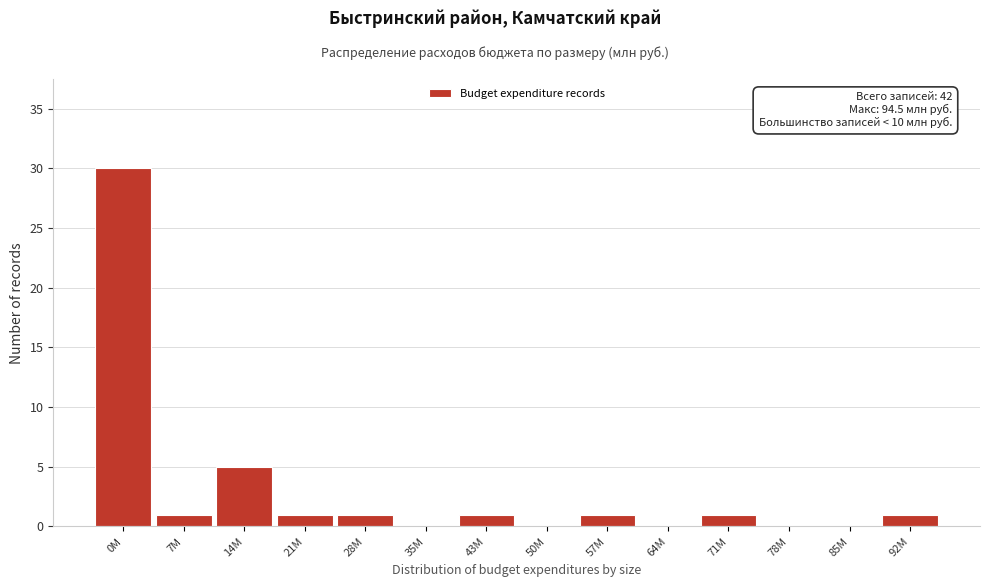

Is it true that the value at 35M is 20?

False